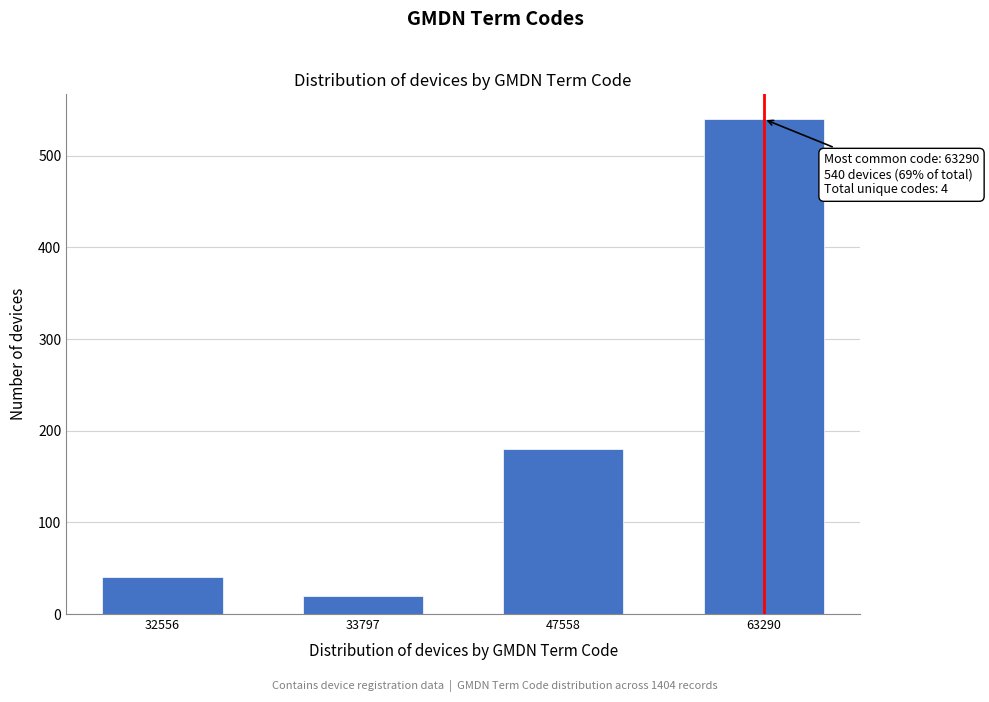

Reading right to left, transcribe all the data shown in this chart.

63290=540	47558=180	33797=20	32556=40